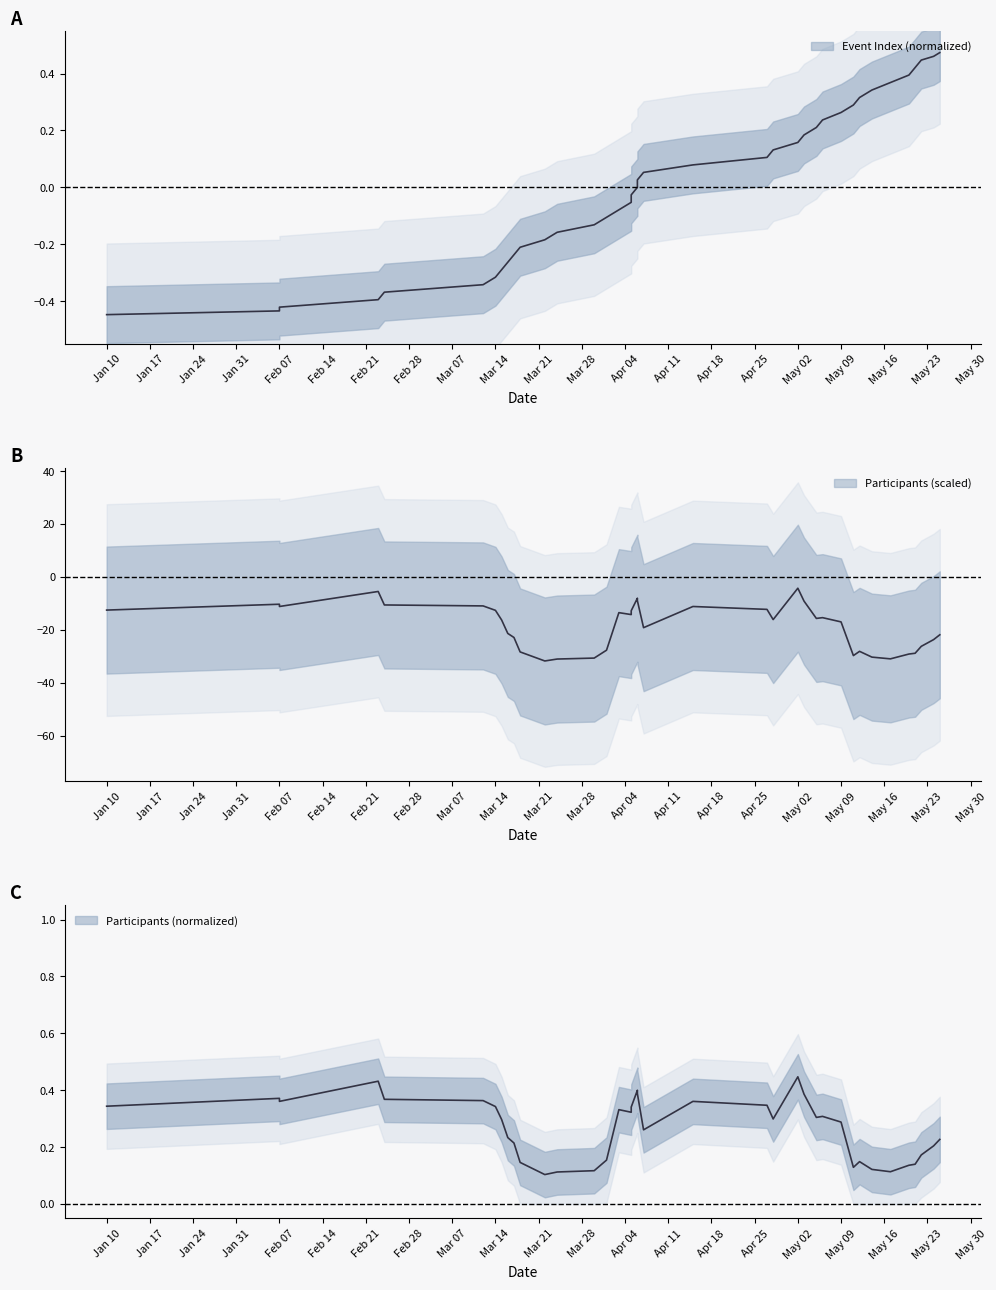

How many lines are shown in the chart?

1